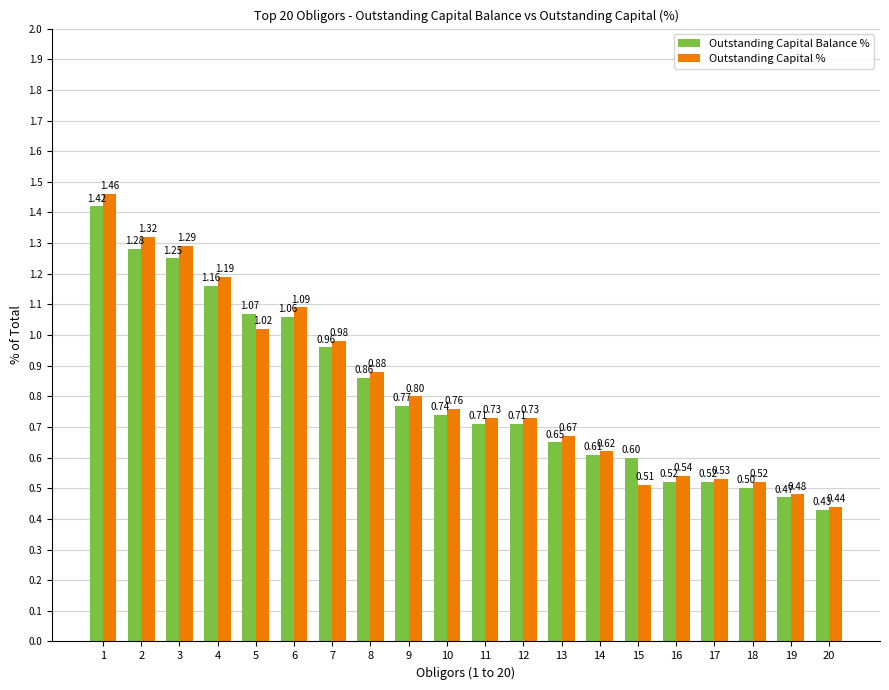

Which series has the largest range (max minus min)?

Outstanding Capital %